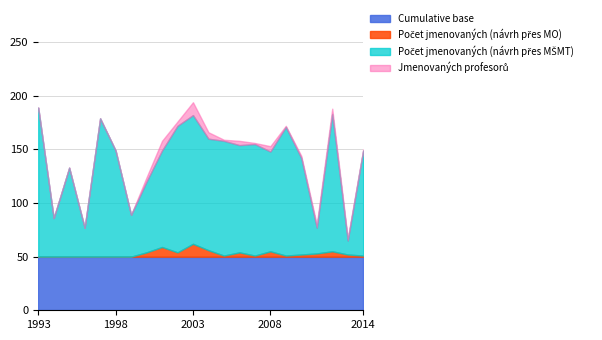

At which category is the sum across all series the highest?

2003